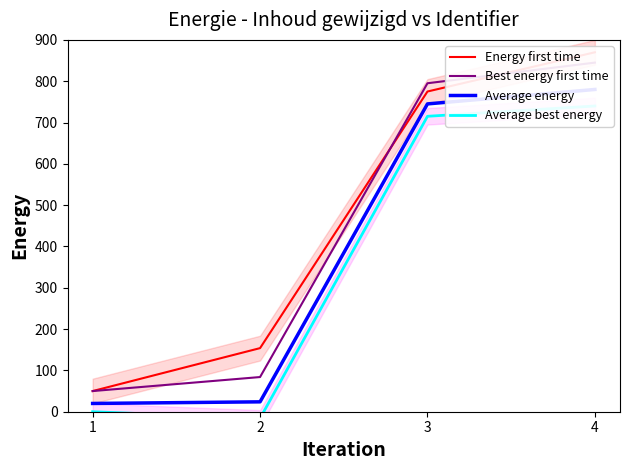

Is this an area chart (filled region under the line)?

No